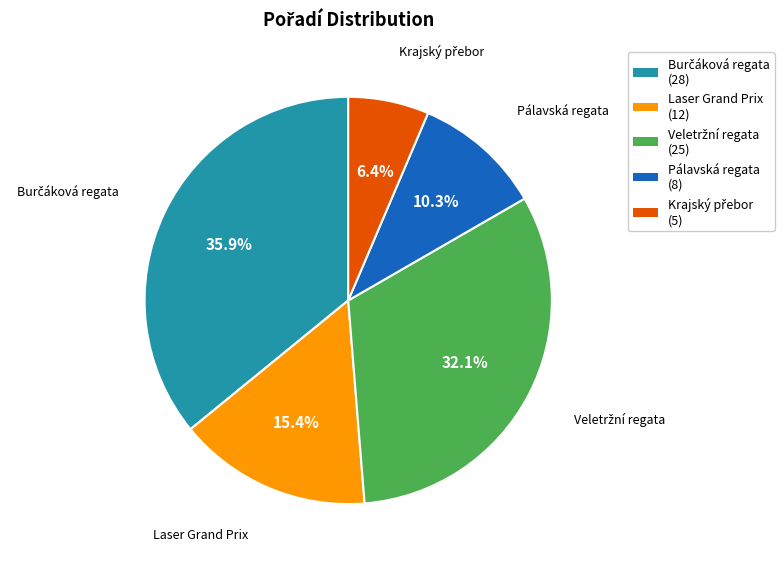

Is Laser Grand Prix (12) the majority of the pie?

No